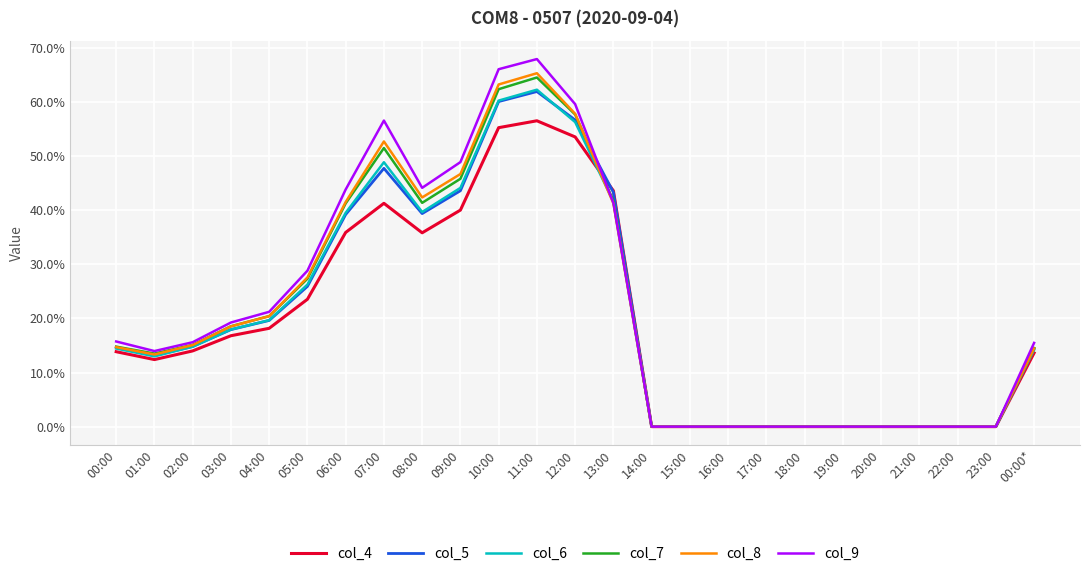

True or false: col_5 and col_7 cross at least once.

True